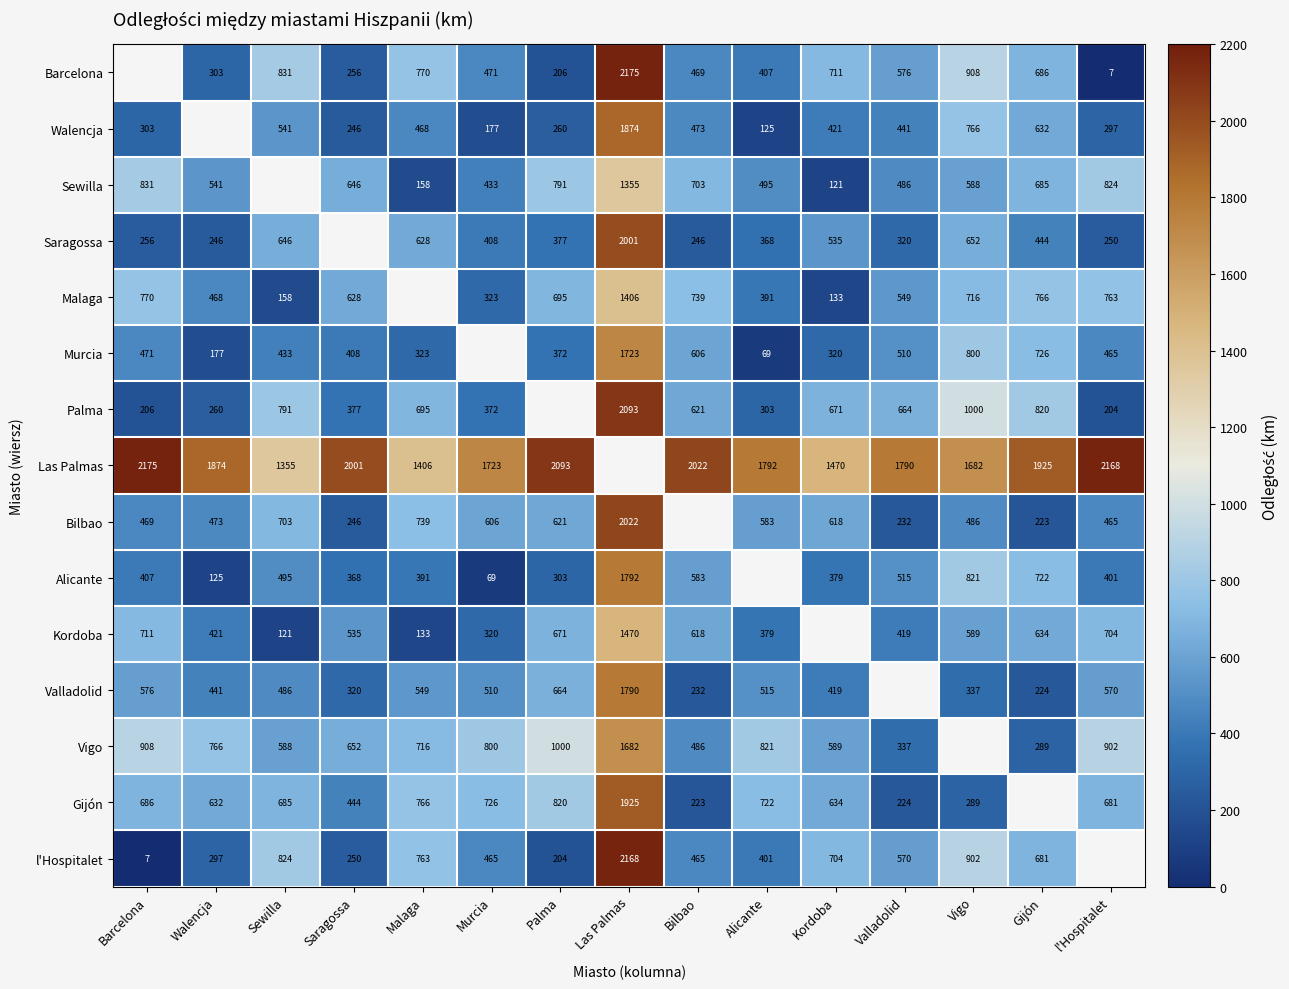

What is the maximum value shown in the chart?

2175.0